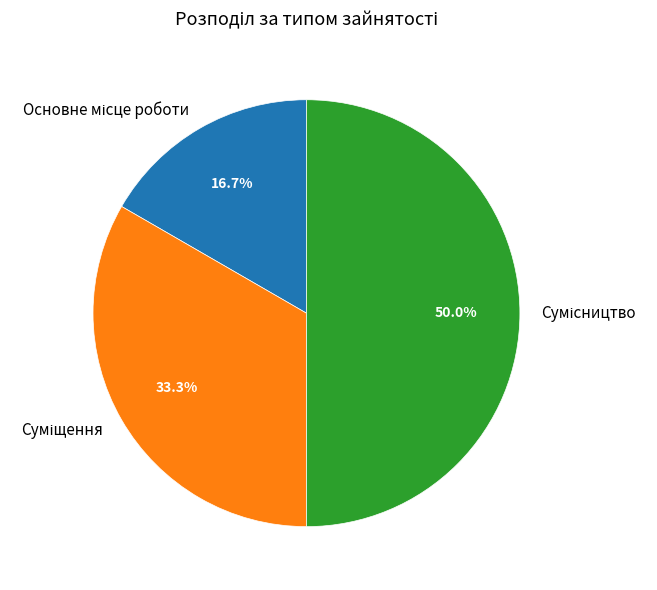

To the nearest percent, what is the combined percentage of Основне місце роботи and Суміщення?

50%